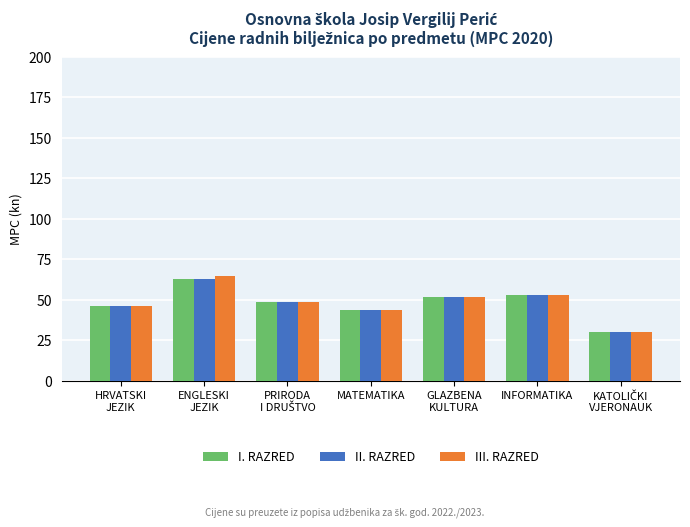

Which category has the highest value in the III. RAZRED series?

ENGLESKI
JEZIK